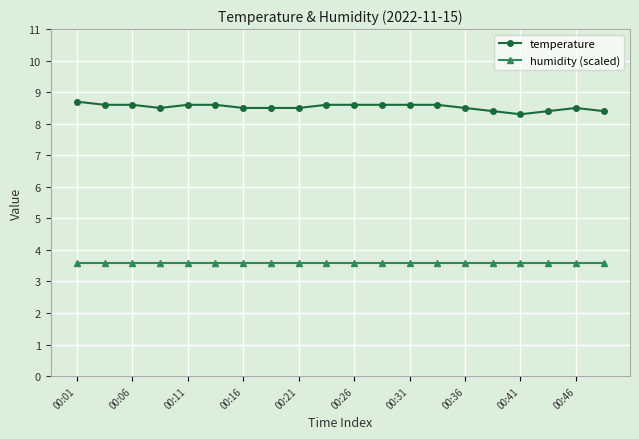

True or false: temperature has more than 0 interior local peaks.

True